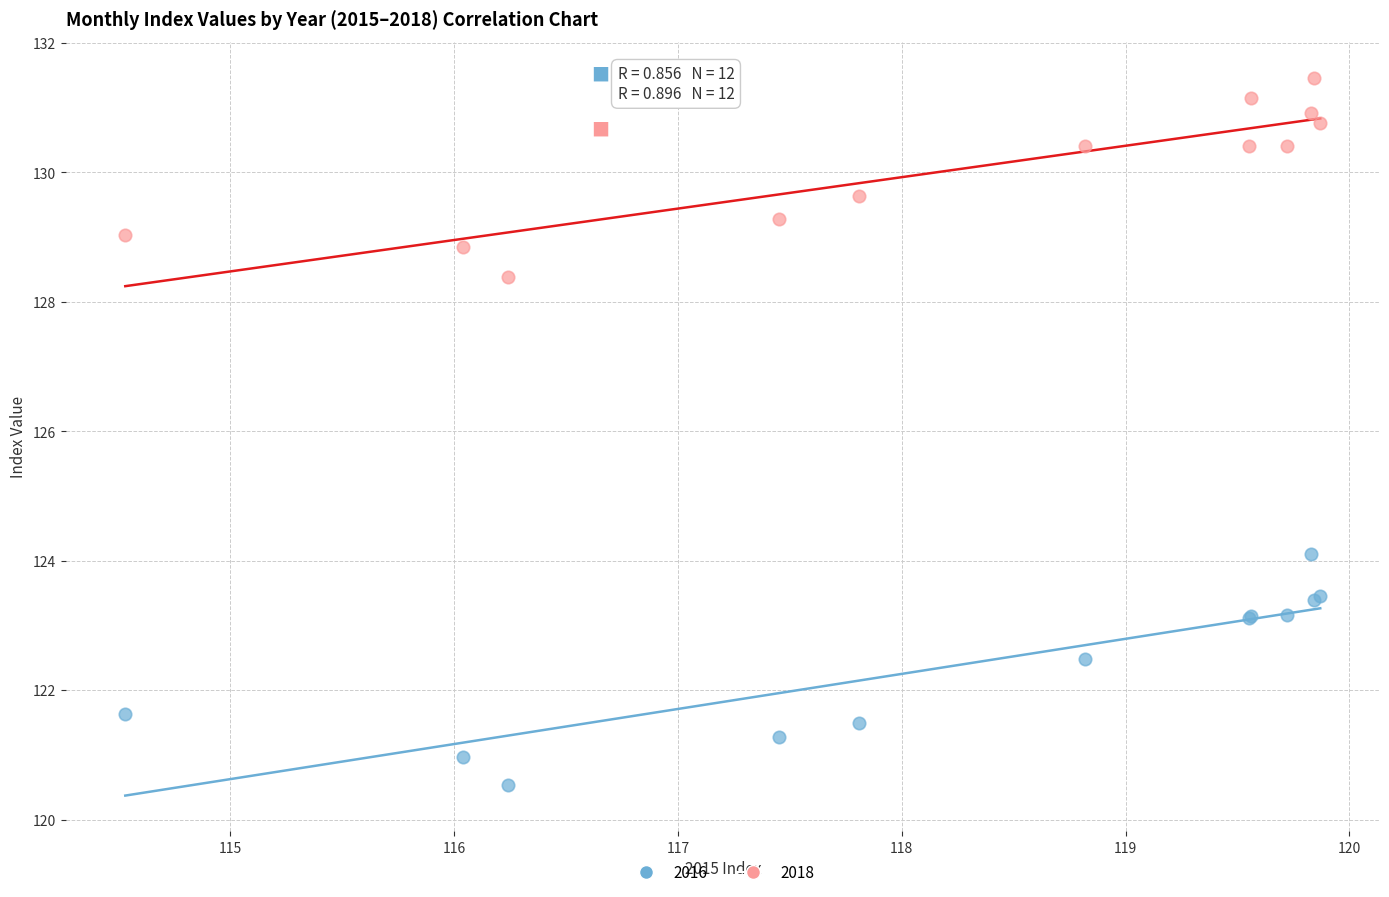

Which series has the widest spread of Y values?

2016